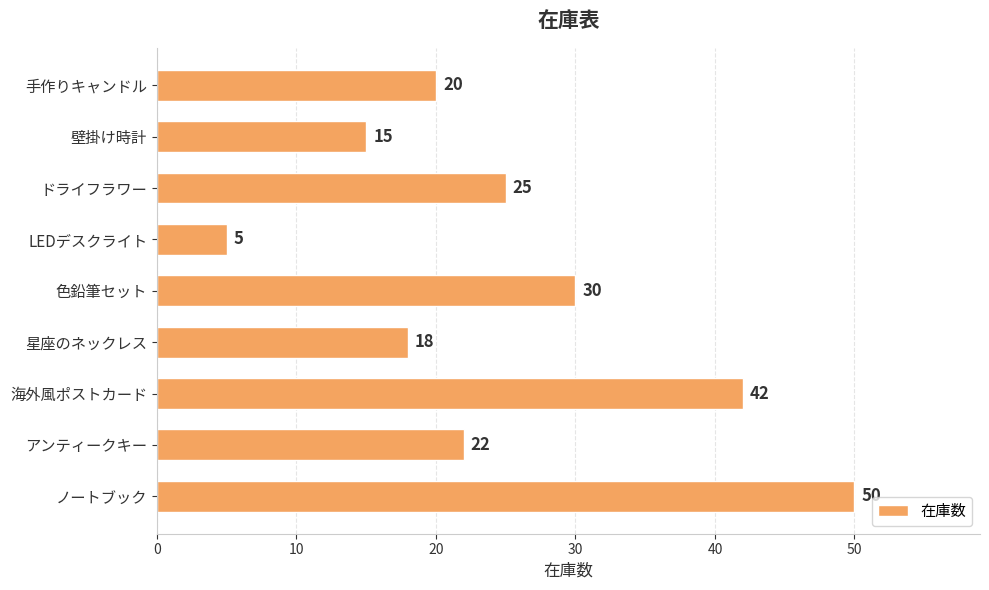

How many data points does each series have?

9